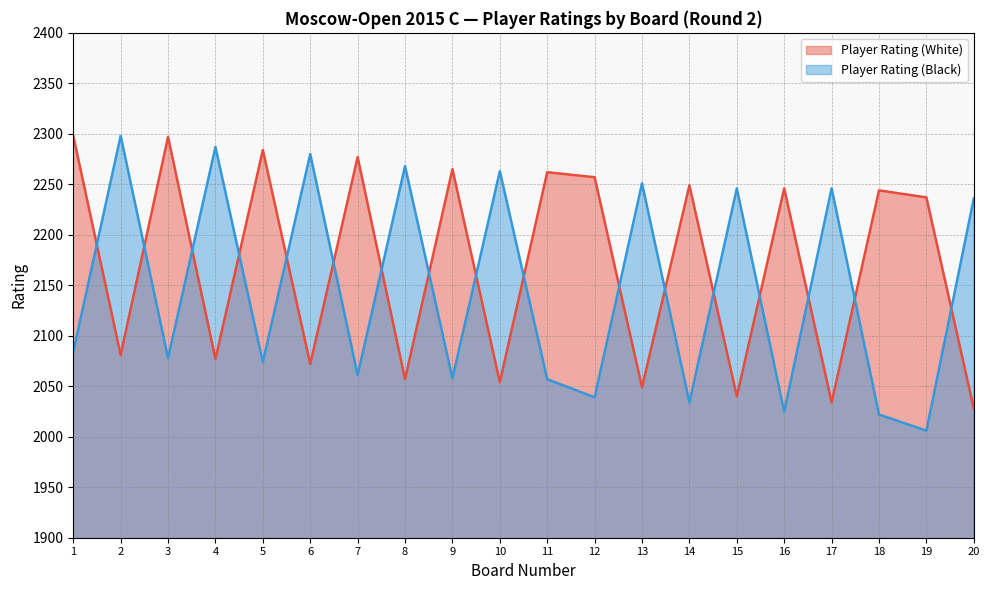

What is the lowest value of the Player Rating (Black) series?

2006